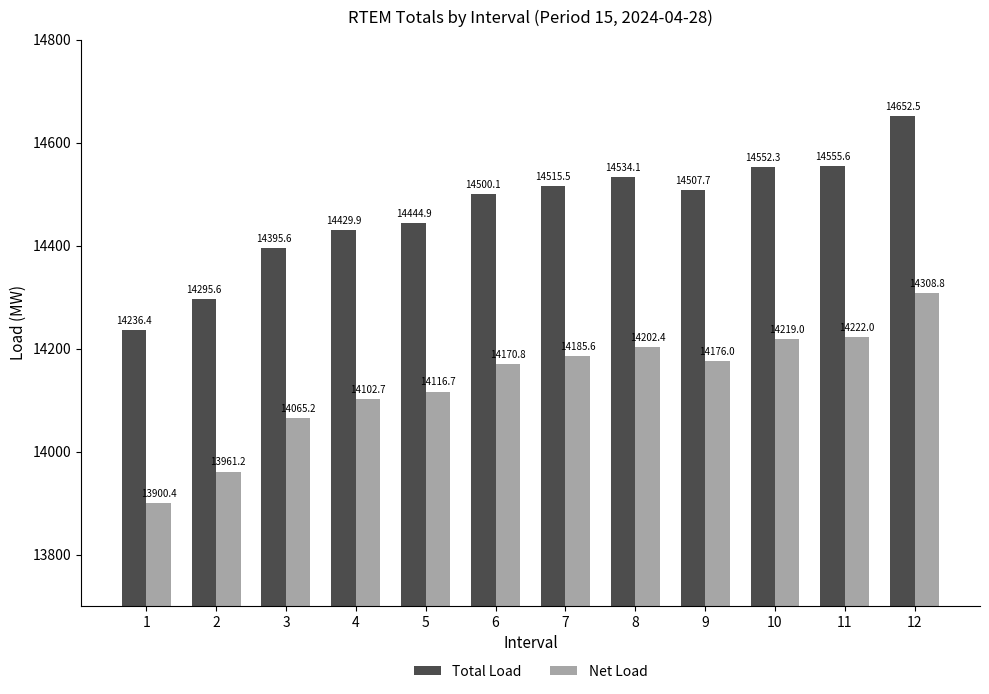

At how many categories does at least one series exceed 14589?

1